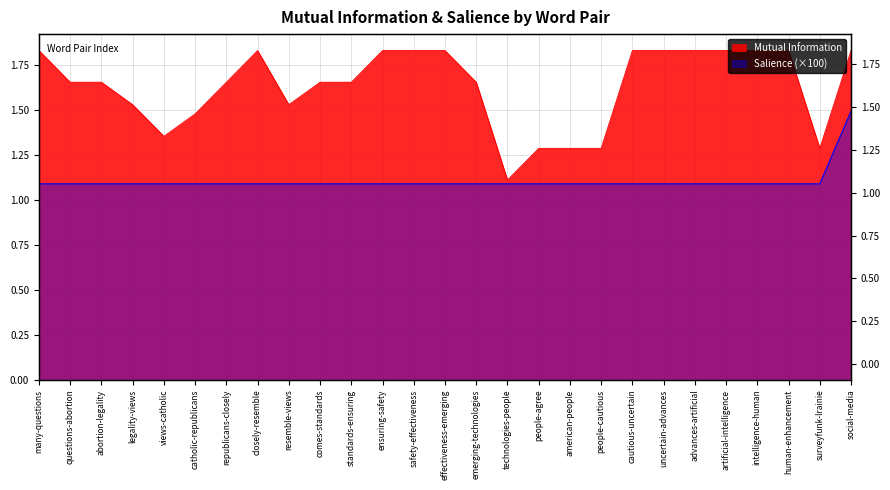

What is the total value across all series at people-agree?

2.4